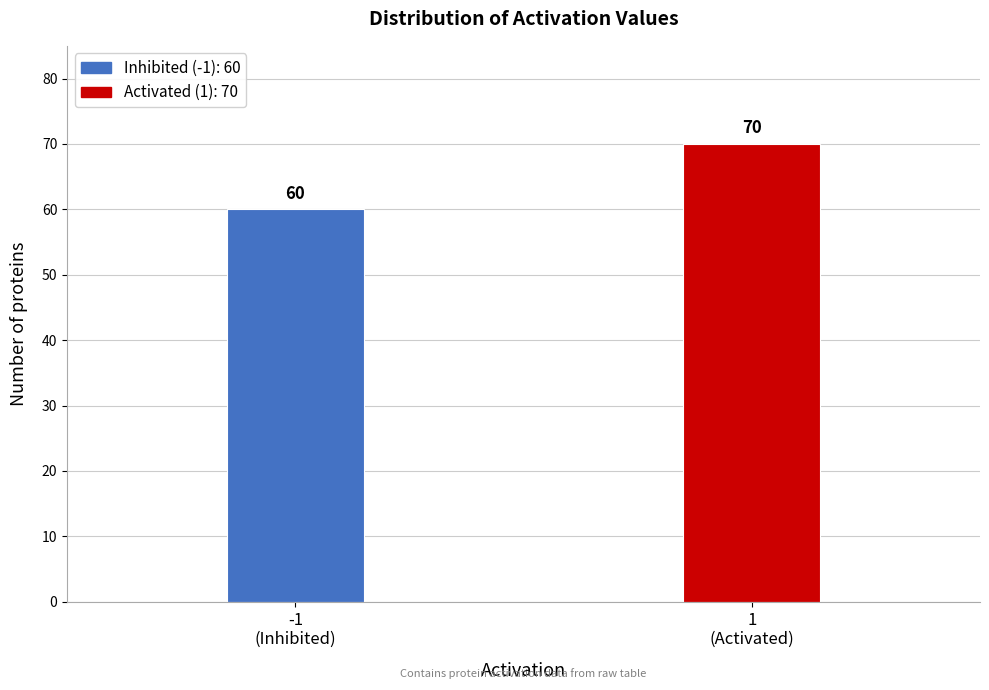

Reading right to left, transcribe all the data shown in this chart.

70	60